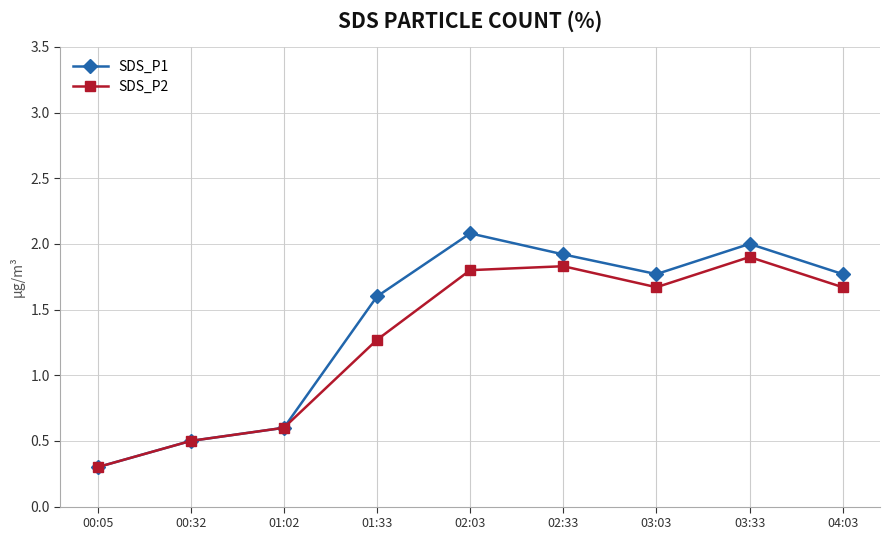

Rank the series by their average value, from lowest to highest.

SDS_P2, SDS_P1